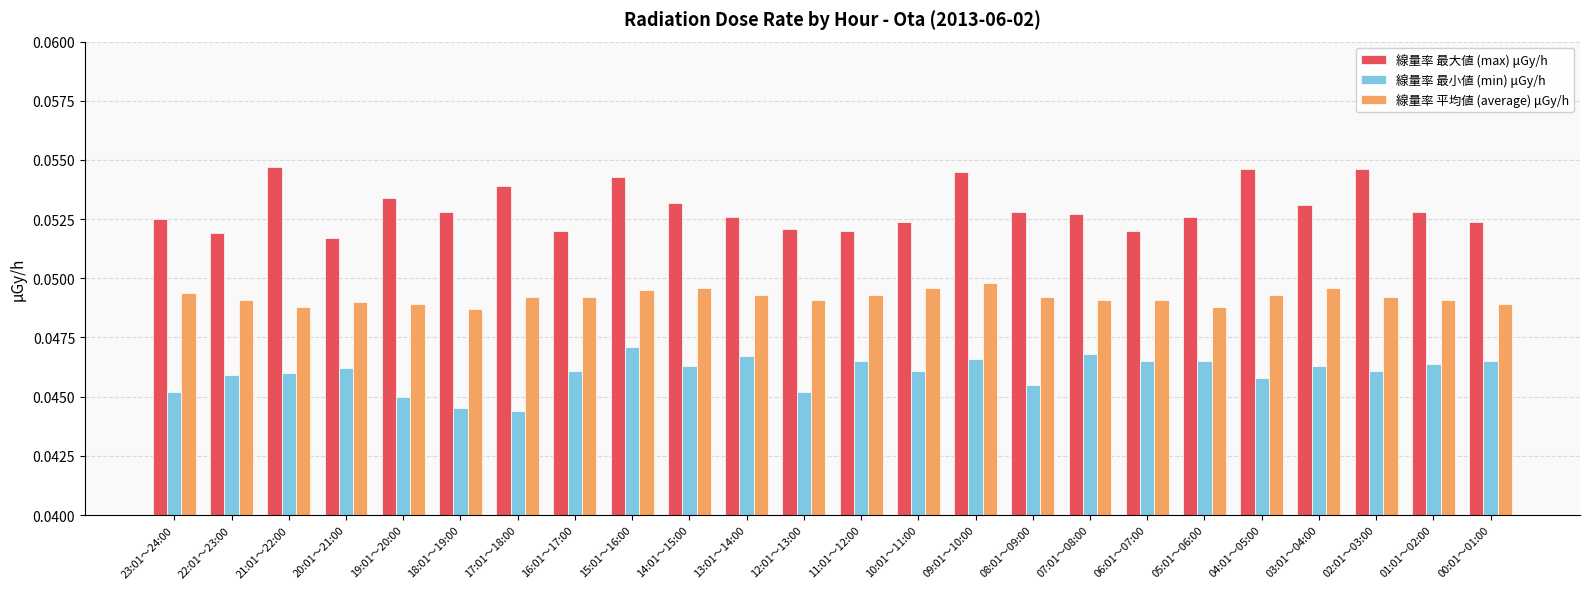

Rank the series by their average value, from lowest to highest.

線量率 最小値 (min) μGy/h, 線量率 平均値 (average) μGy/h, 線量率 最大値 (max) μGy/h